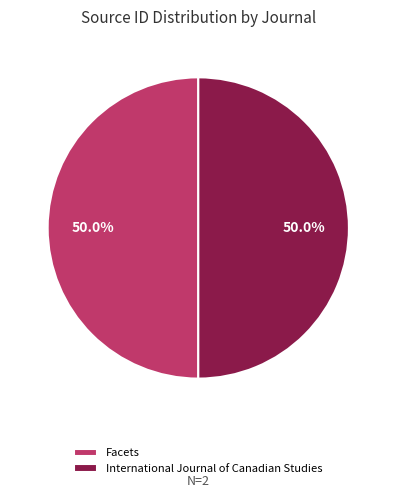

What is the ratio of the value at Facets to the value at International Journal of Canadian Studies?

1.0